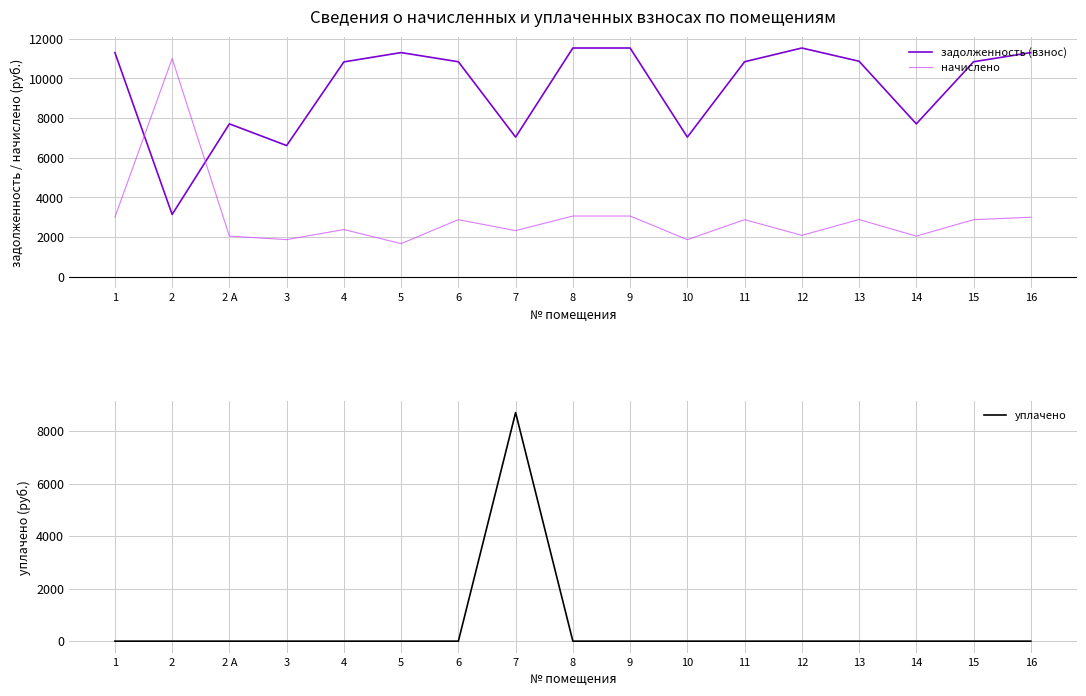

How many lines are shown in the chart?

3